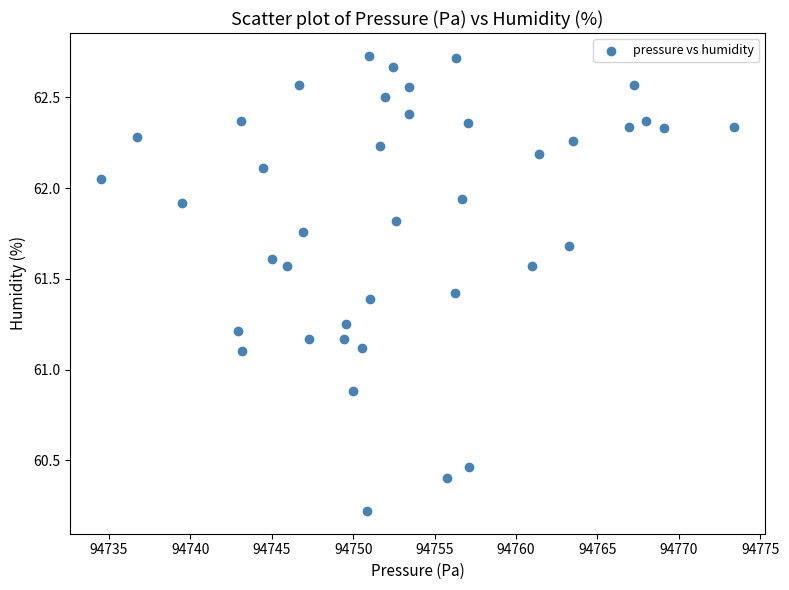

What is the range of Y values (max minus min)?

2.5